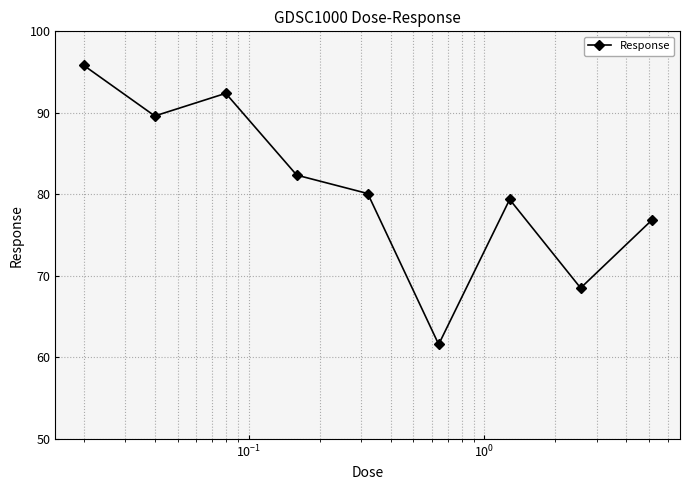

What is the average value?

80.7